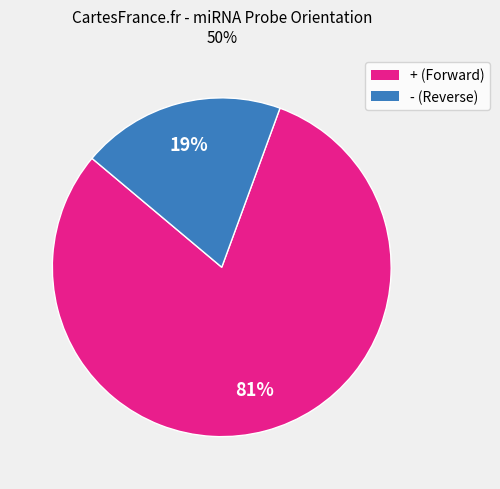

To the nearest percent, what is the average slice percentage?

50%